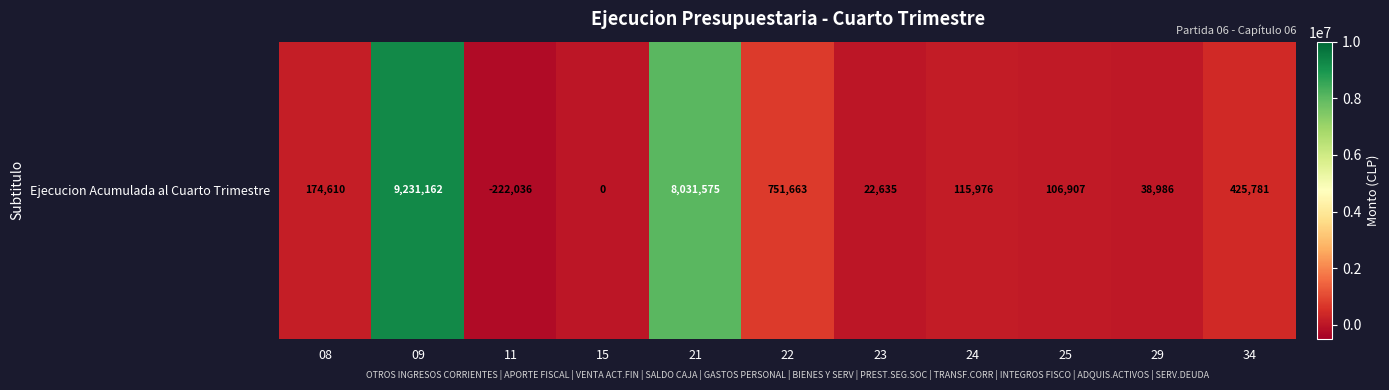

What is the difference between the values at 08 and 11?

396646